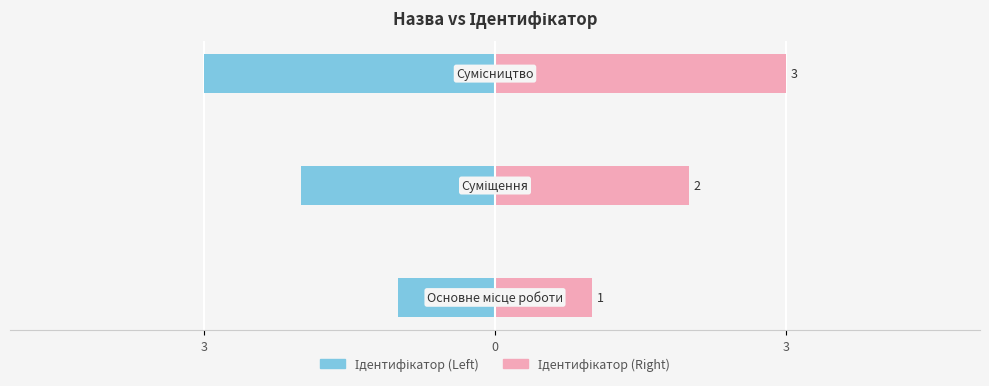

What is the difference between the highest and lowest values at 3?

2